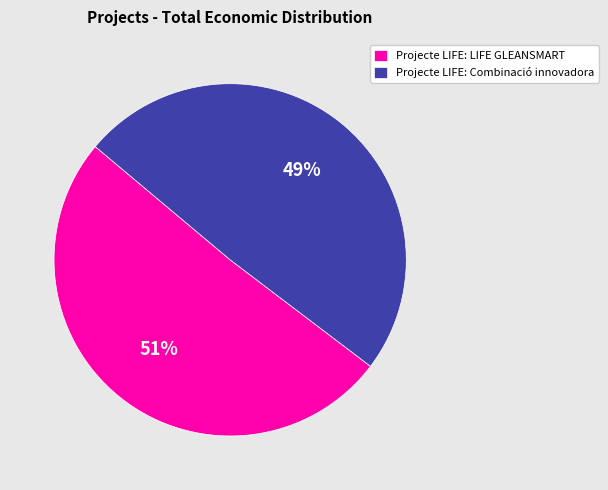

To the nearest percent, what is the average slice percentage?

50%